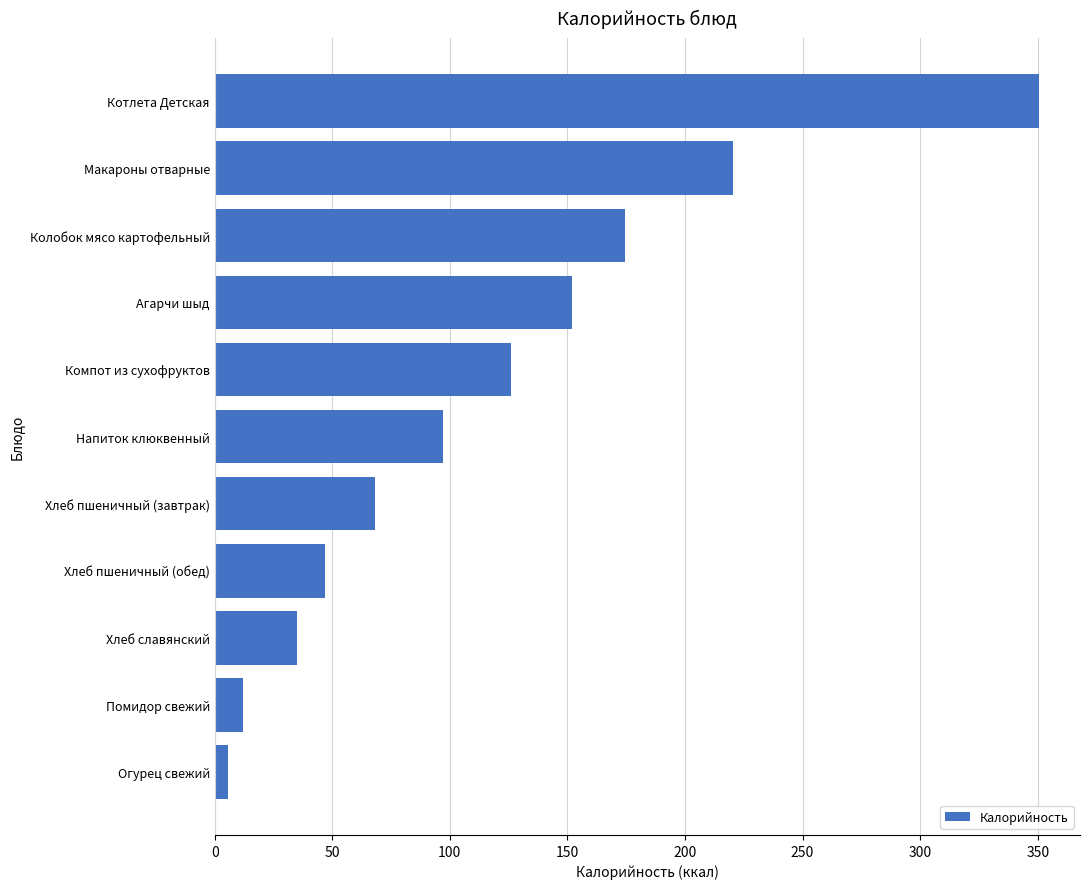

What is the minimum value shown in the chart?

5.5